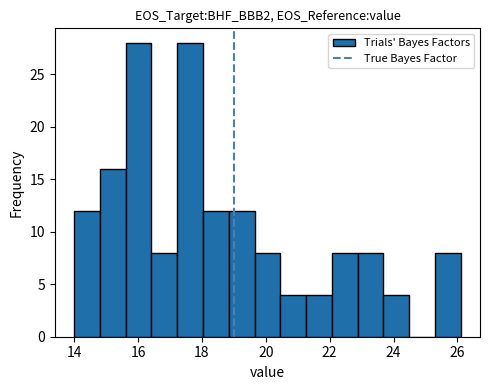

How tall is the bar that spans 23.6 to 24.4 on the x-axis? Neither the bar edges nor the heights are printed on the chart, so give them approximately, as read against the axes.

4